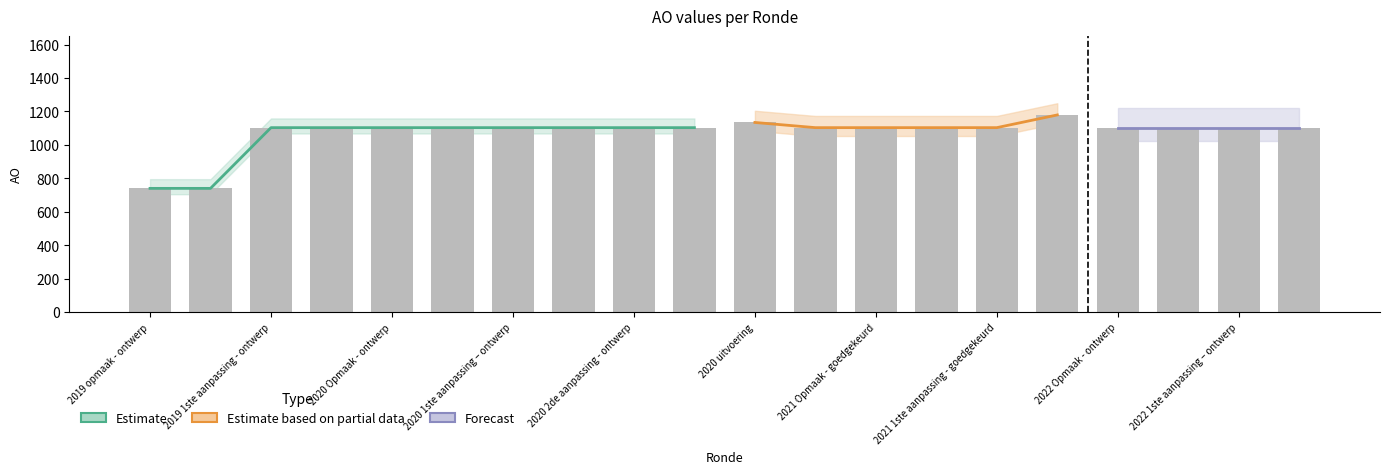

What is the sum of the AO values at 2021 Opmaak - ontwerp and 2019 opmaak - ontwerp?

1843